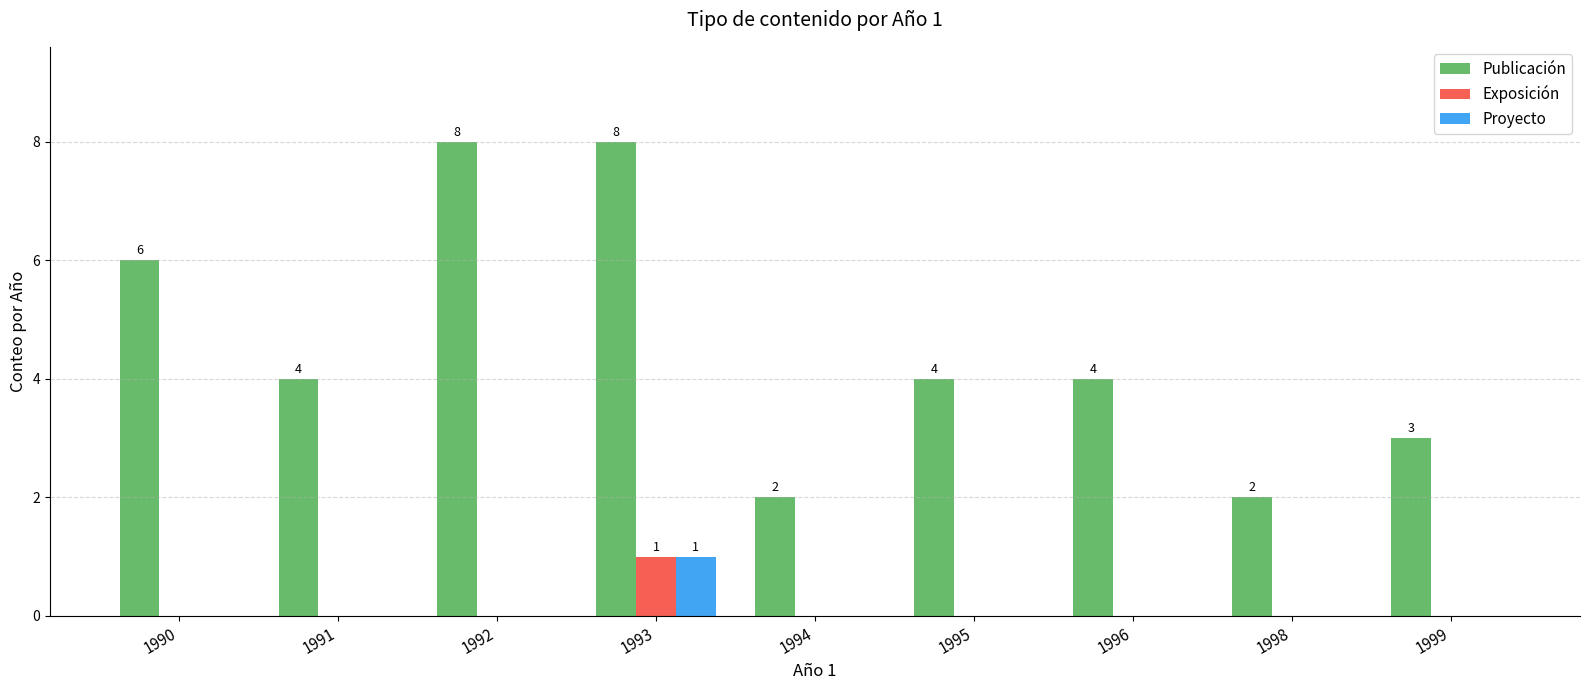

At which category is the sum across all series the highest?

1993